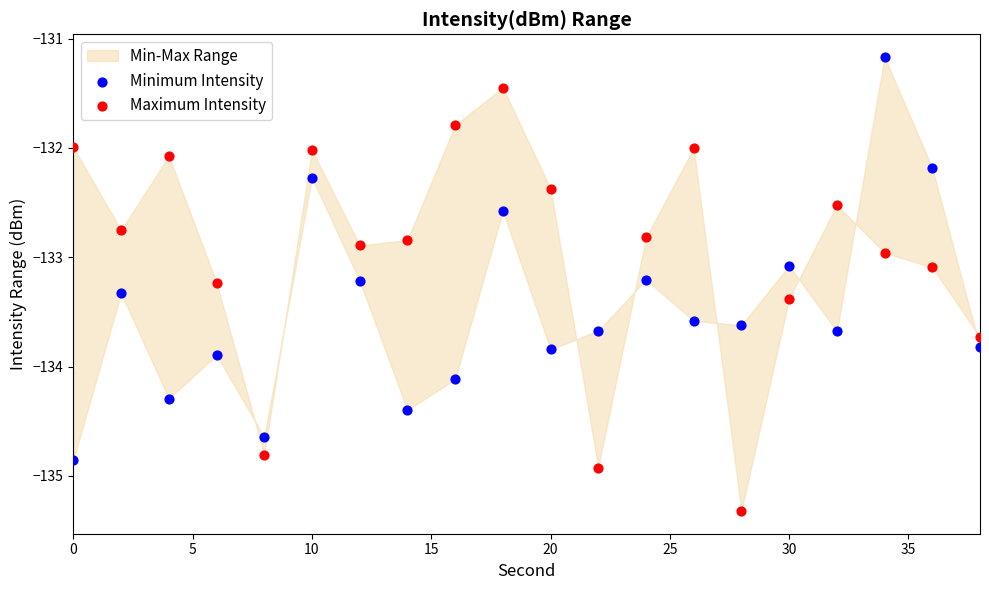

Which series reaches the minimum Y coordinate?

Maximum Intensity